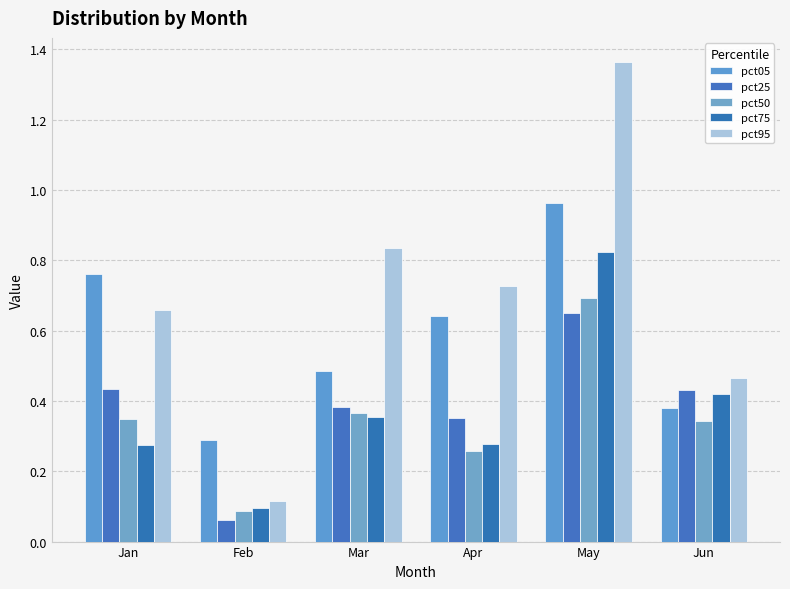

Is the value of pct25 at Jun greater than the value of pct75 at Jan?

Yes